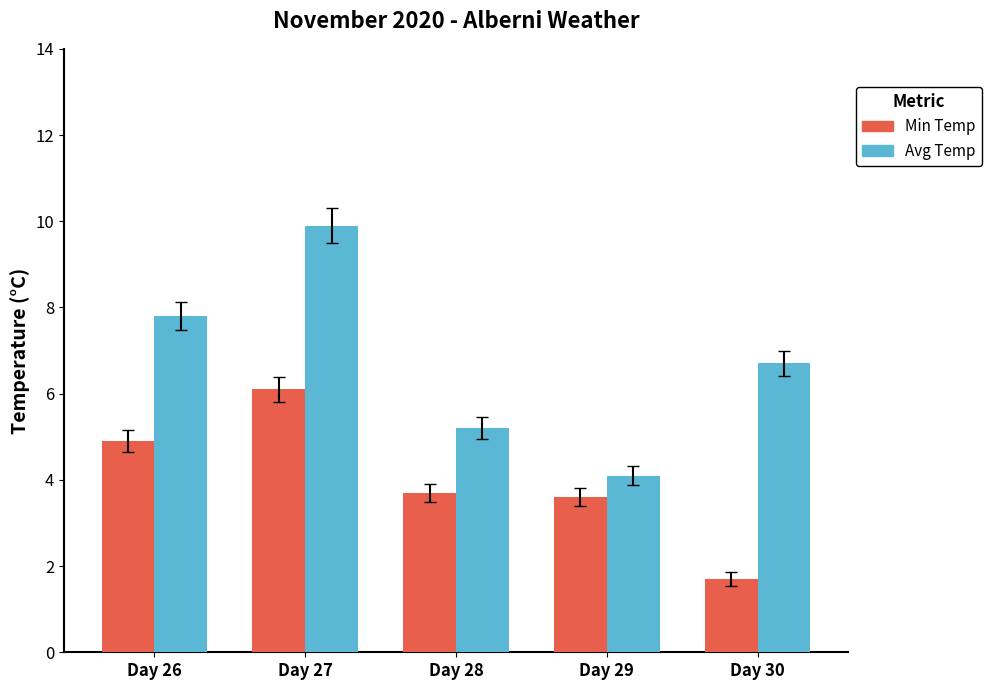

Which category has the highest value in the Min Temp series?

Day 27